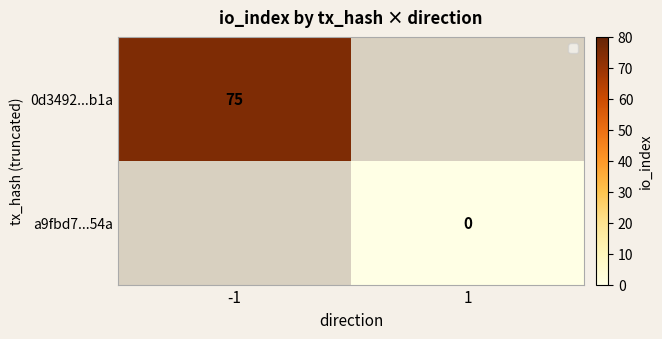

The 0d3492...b1a series shows 75 at -1. True or false?

True